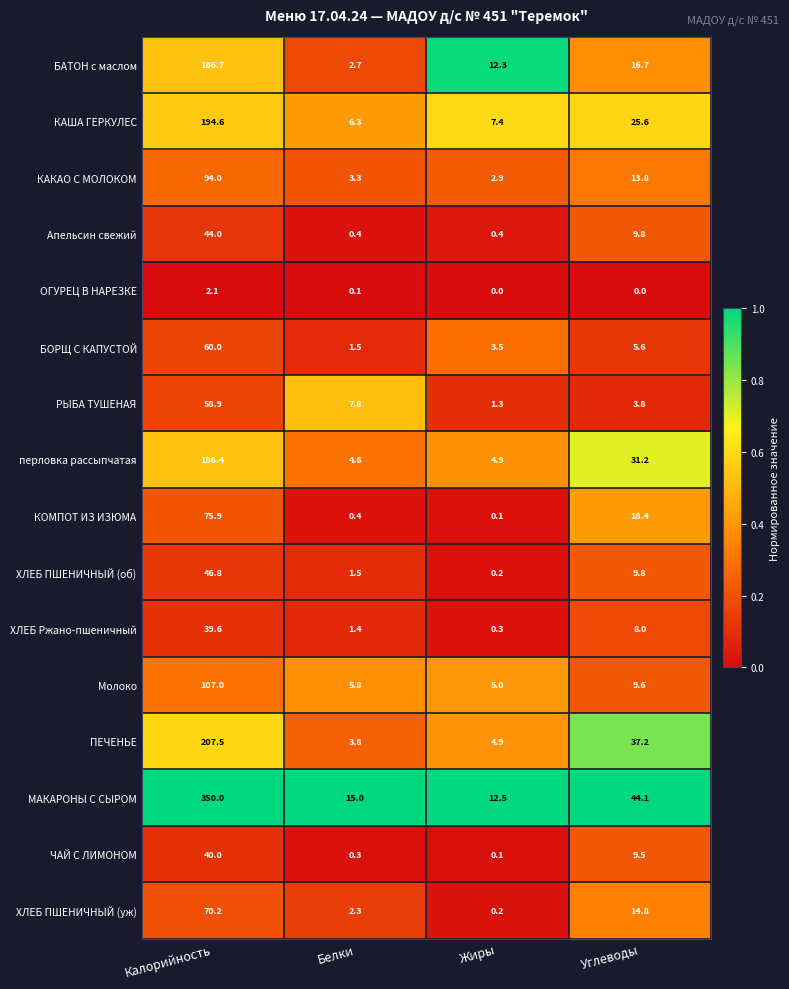

Which series has the largest total across all categories?

МАКАРОНЫ С СЫРОМ